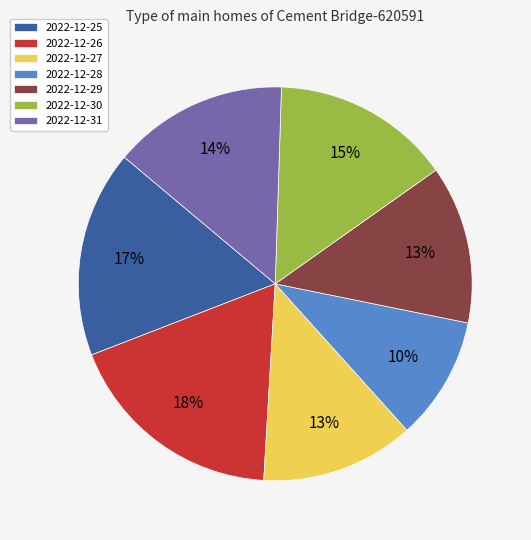

Do 2022-12-25 and 2022-12-29 together represent more than half of the pie?

No